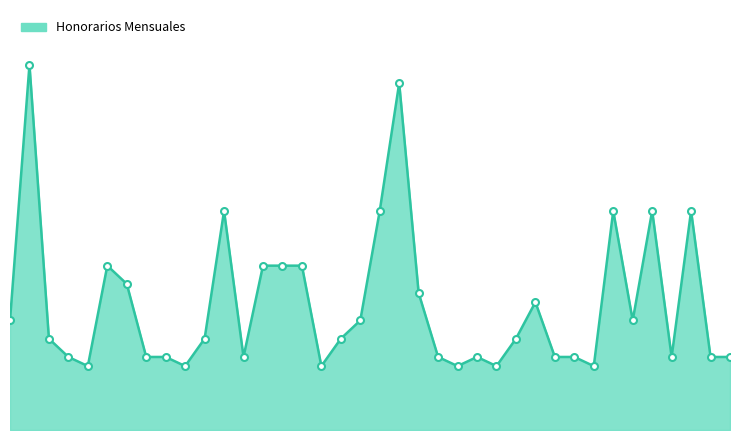

How many points are lower than both their immediate neighbors (excluding endpoints)?

9